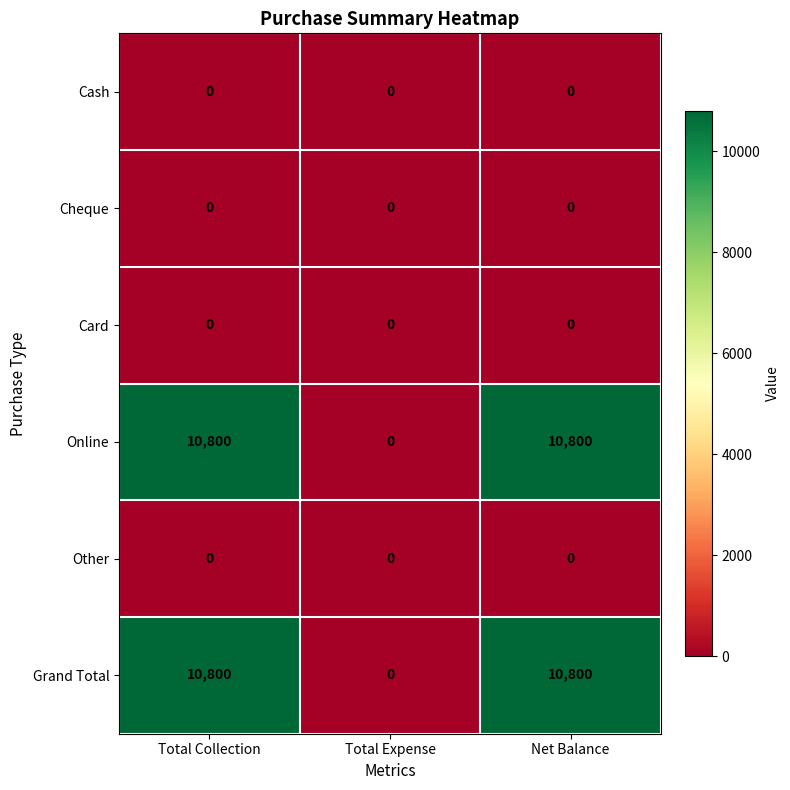

What is the total value across all series at Total Collection?

21600